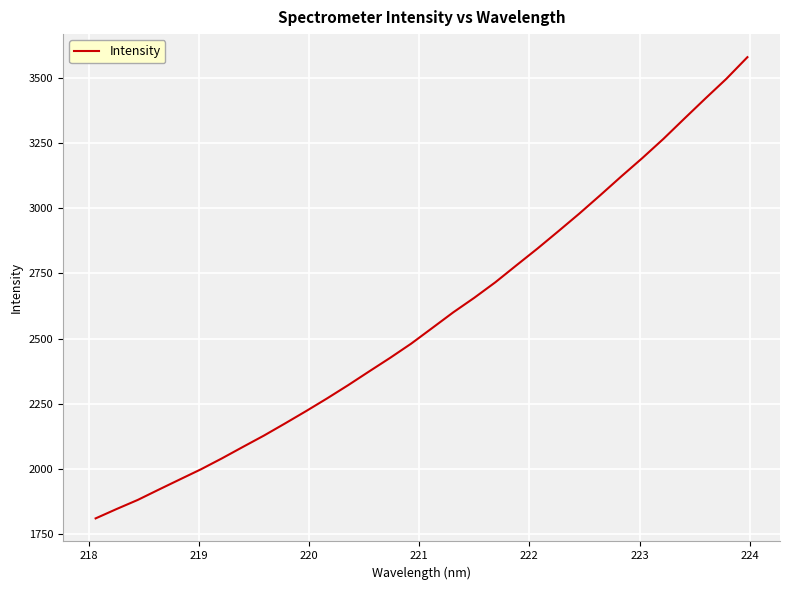

What is the average value?

2576.6